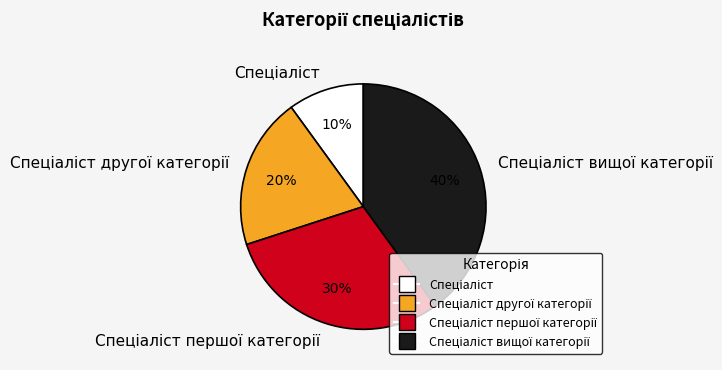

To the nearest percent, what is the difference between the largest and smallest slice percentages?

30%